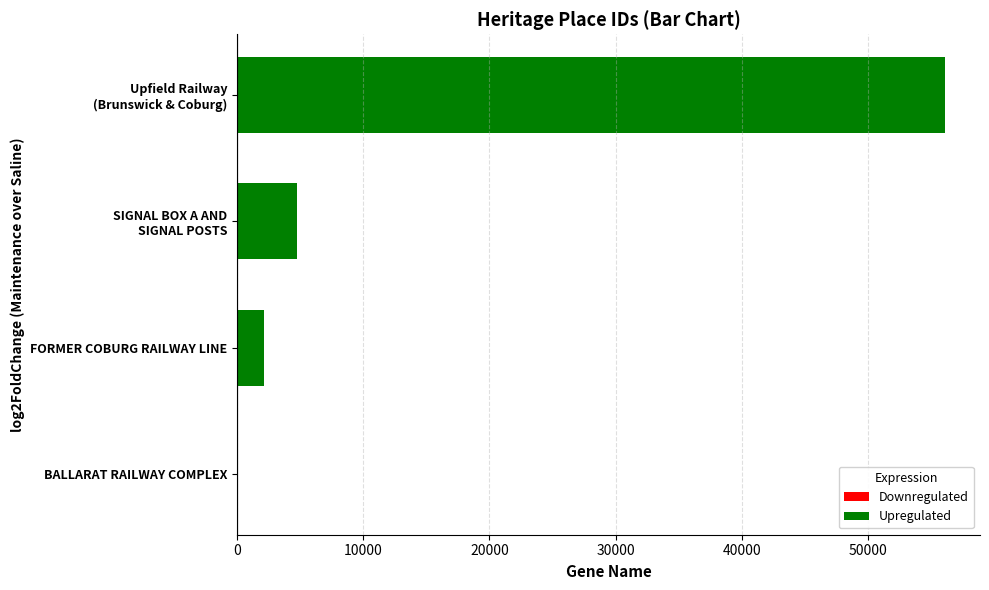

What is the sum of all values?

63065